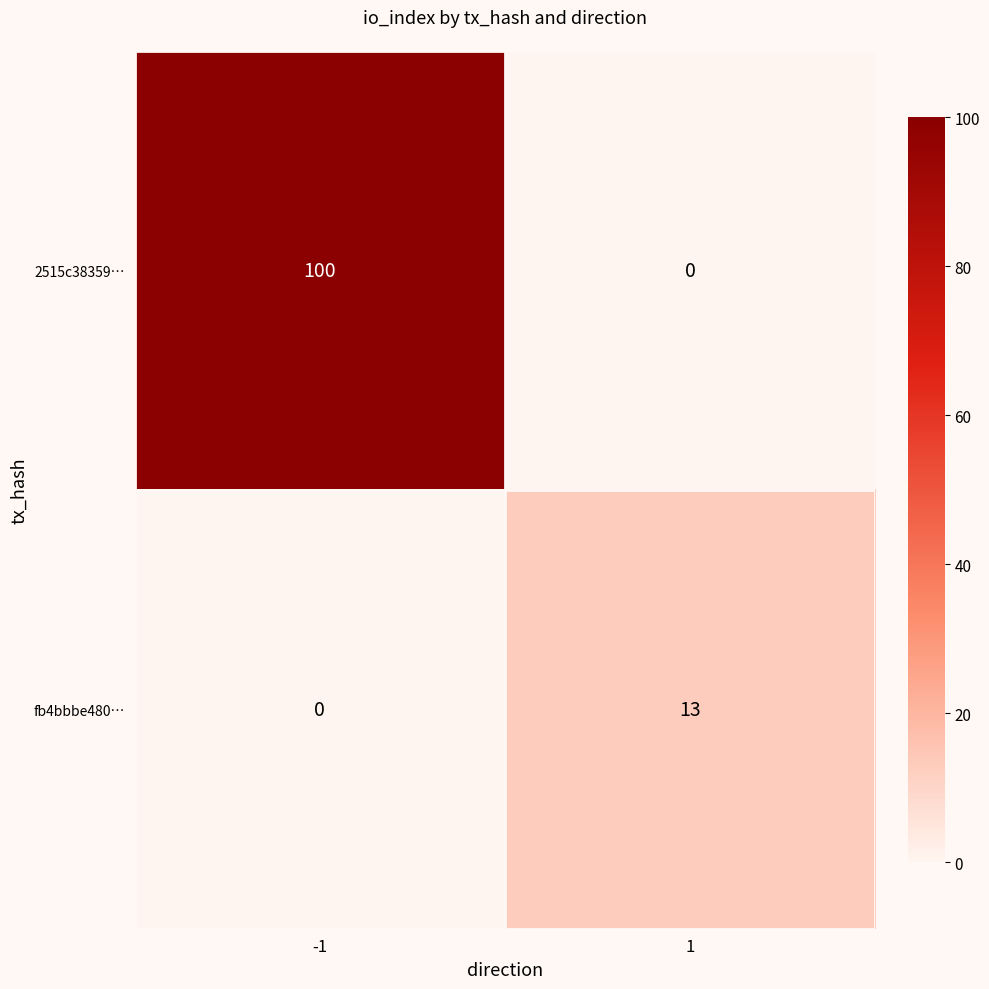

What is the difference between the 2515c38359… values at 1 and -1?

100